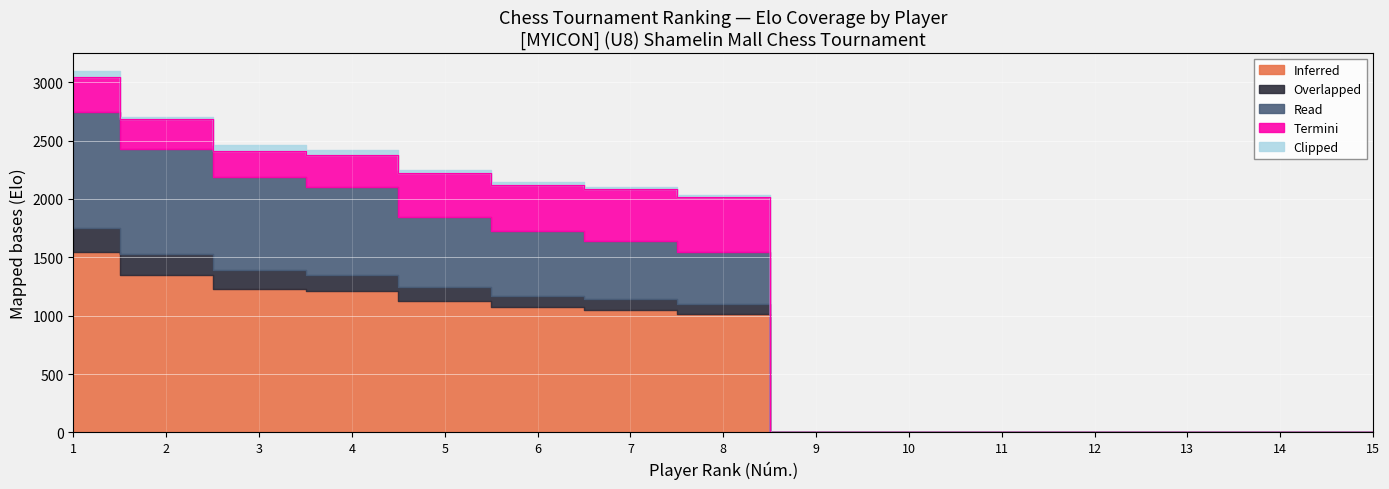

Read the Termini value at 1, to the nearest 50.

300